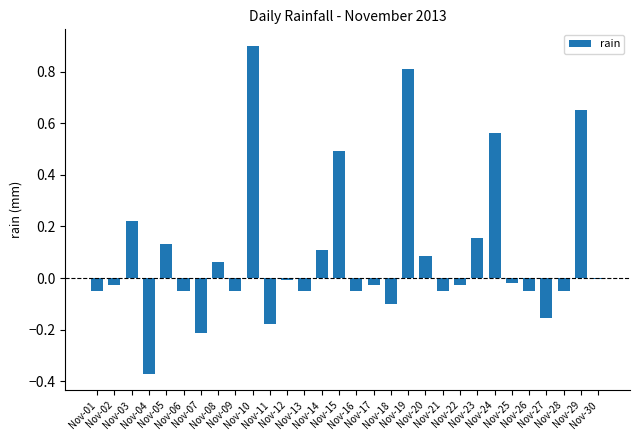

What is the sum of all values?

2.7